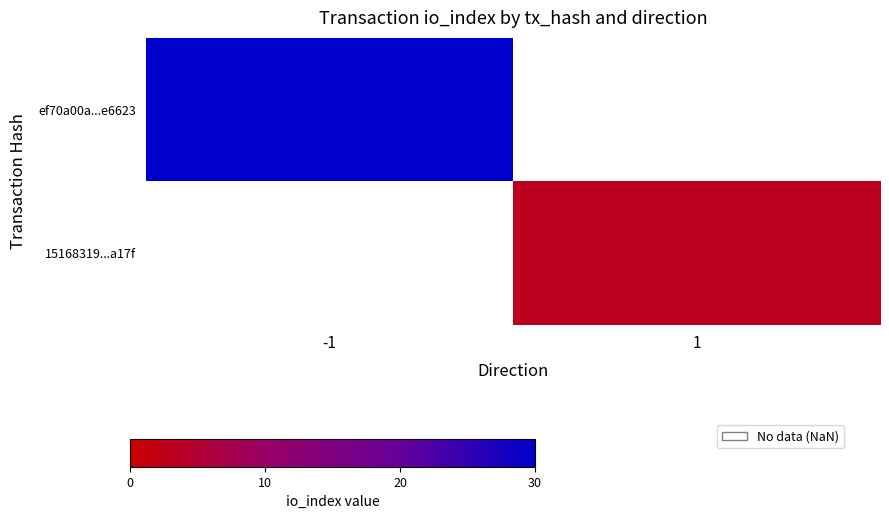

What is the approximate value of ef70a00a...e6623 at -1?

30.0